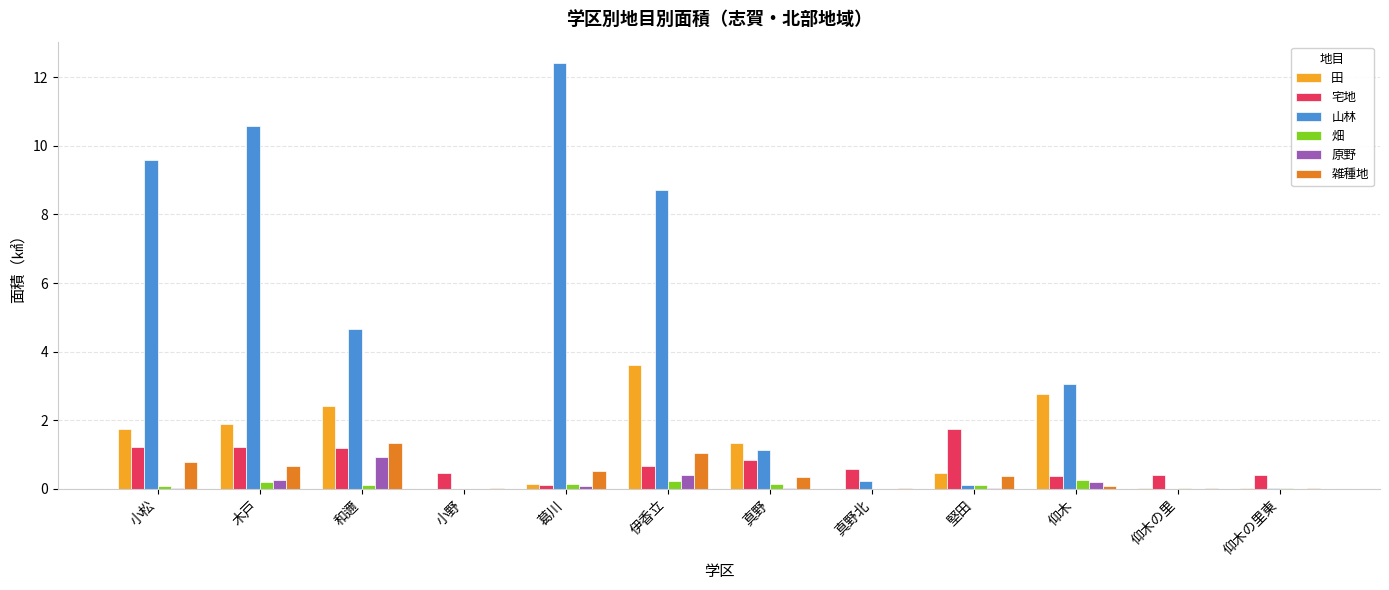

What is the average value of the 畑 series?

0.1